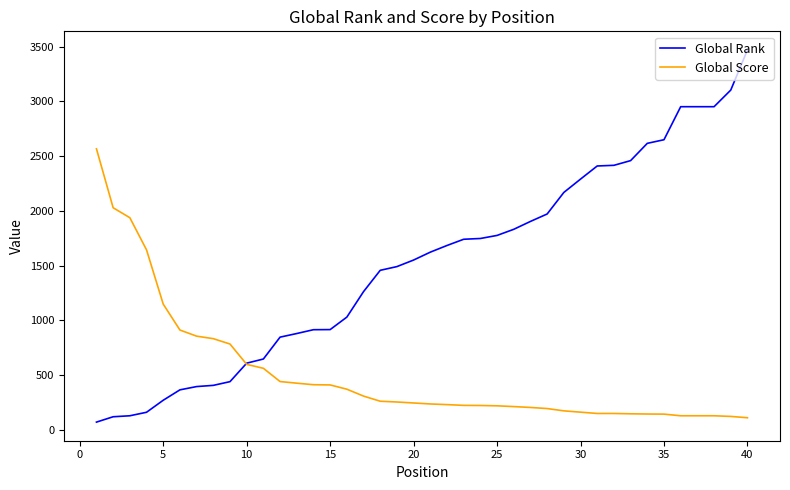

Rank the series by their maximum value, from highest to lowest.

Global Rank, Global Score